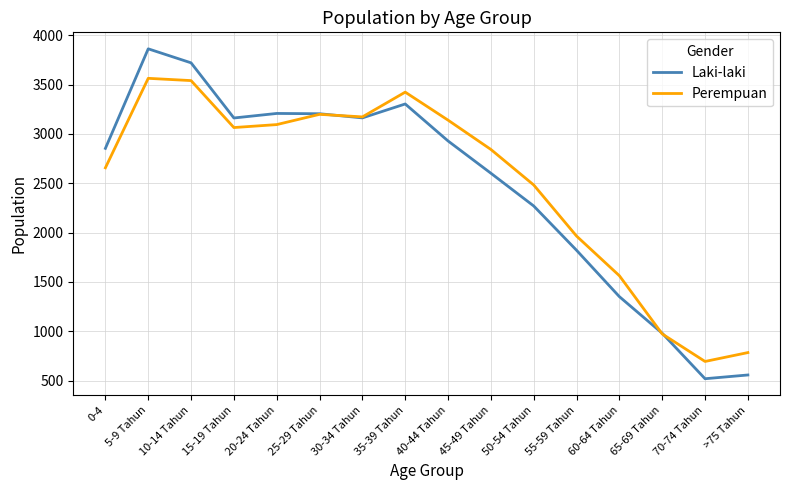

True or false: Laki-laki has a value of 3208 at 20-24 Tahun.

True